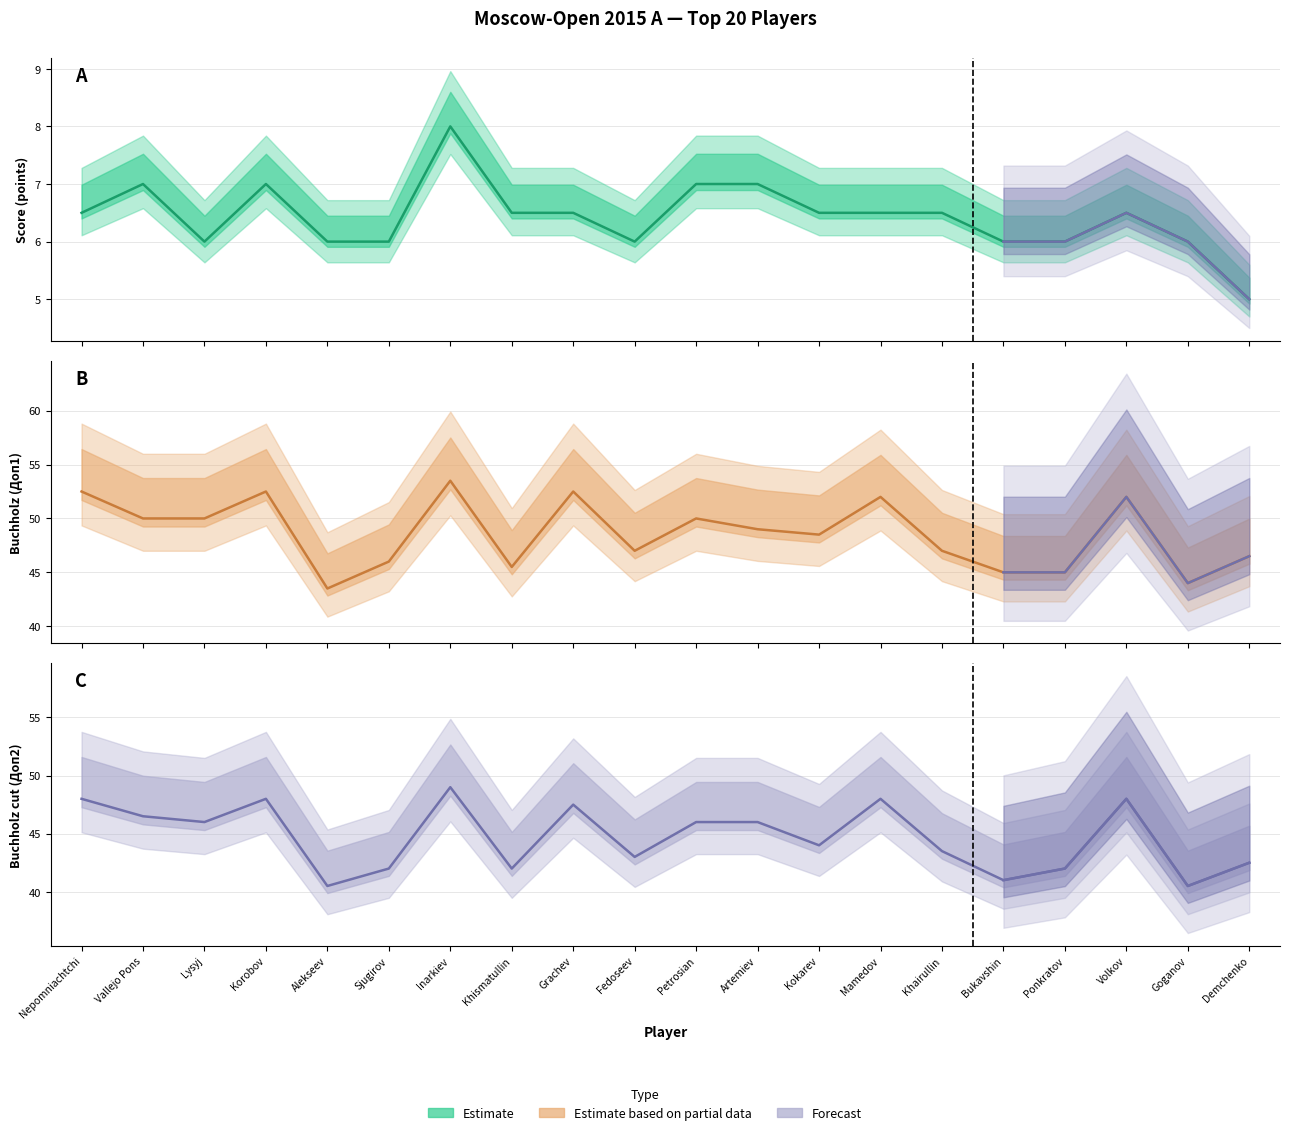

At which category does the chart reach its minimum across all series?

Demchenko